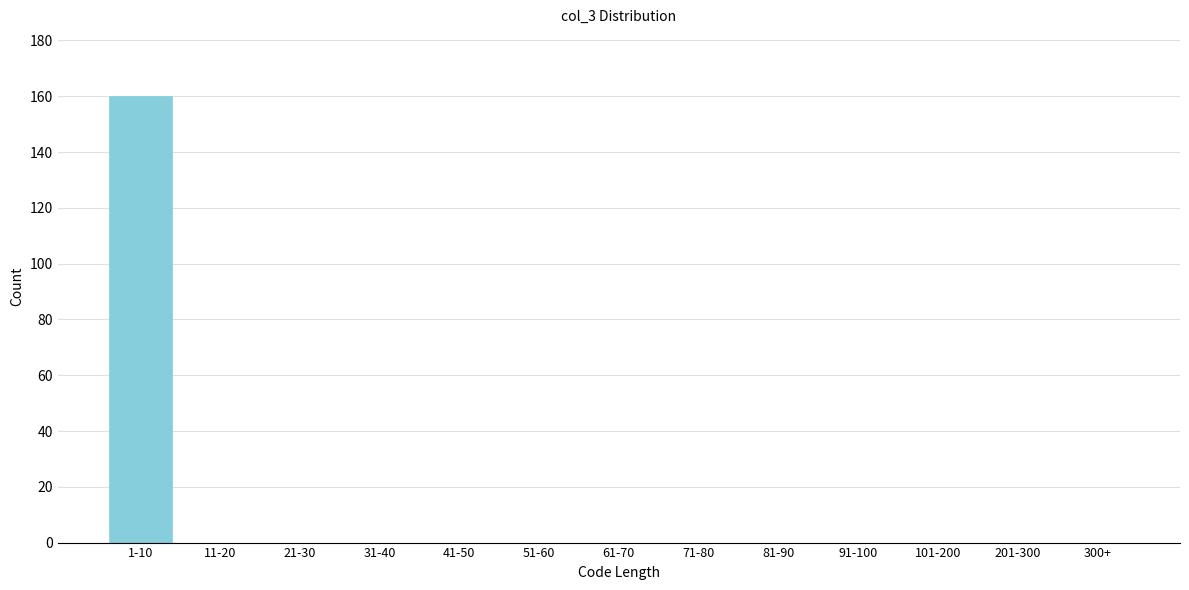

Reading right to left, what are all the values shown in this chart?

300+=0	201-300=0	101-200=0	91-100=0	81-90=0	71-80=0	61-70=0	51-60=0	41-50=0	31-40=0	21-30=0	11-20=0	1-10=160